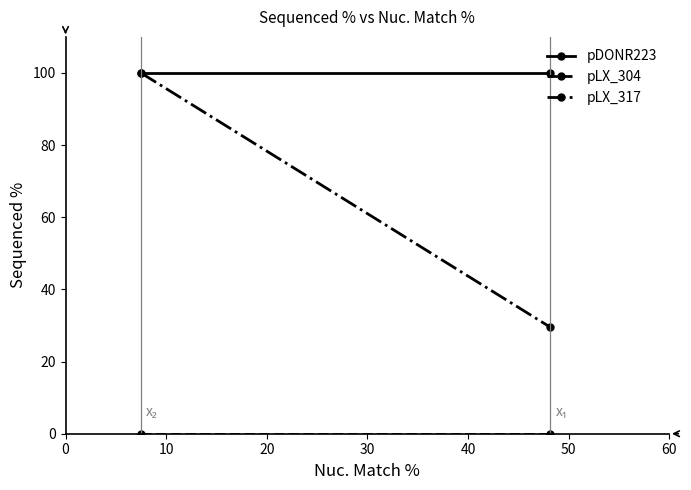

What is the approximate value of pDONR223 at 10?

100.0